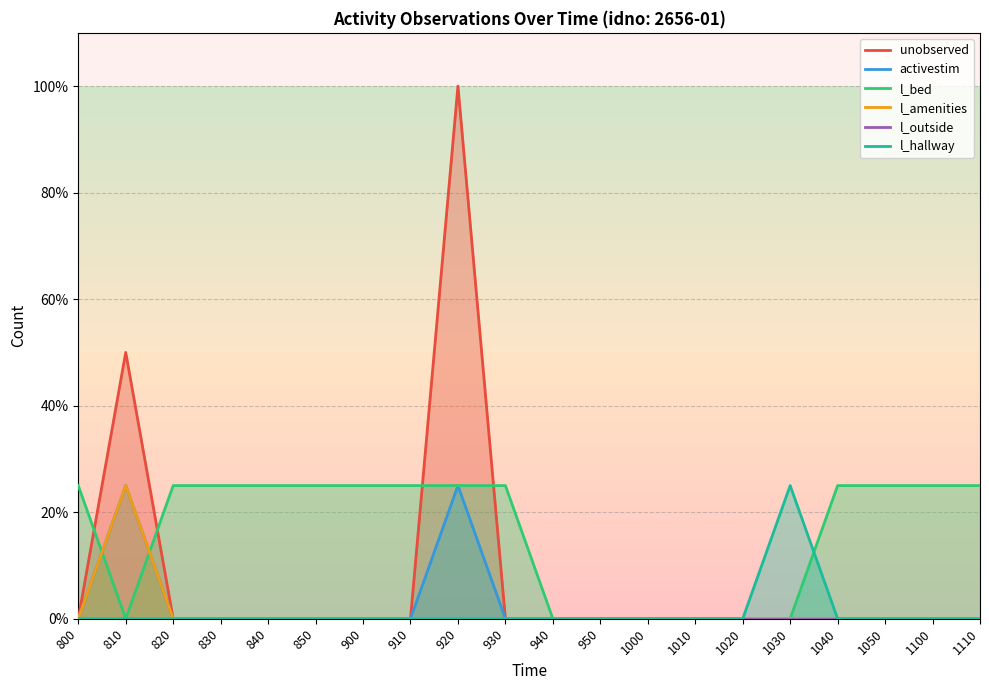

Rank the series by their maximum value, from highest to lowest.

unobserved, activestim, l_bed, l_amenities, l_hallway, l_outside